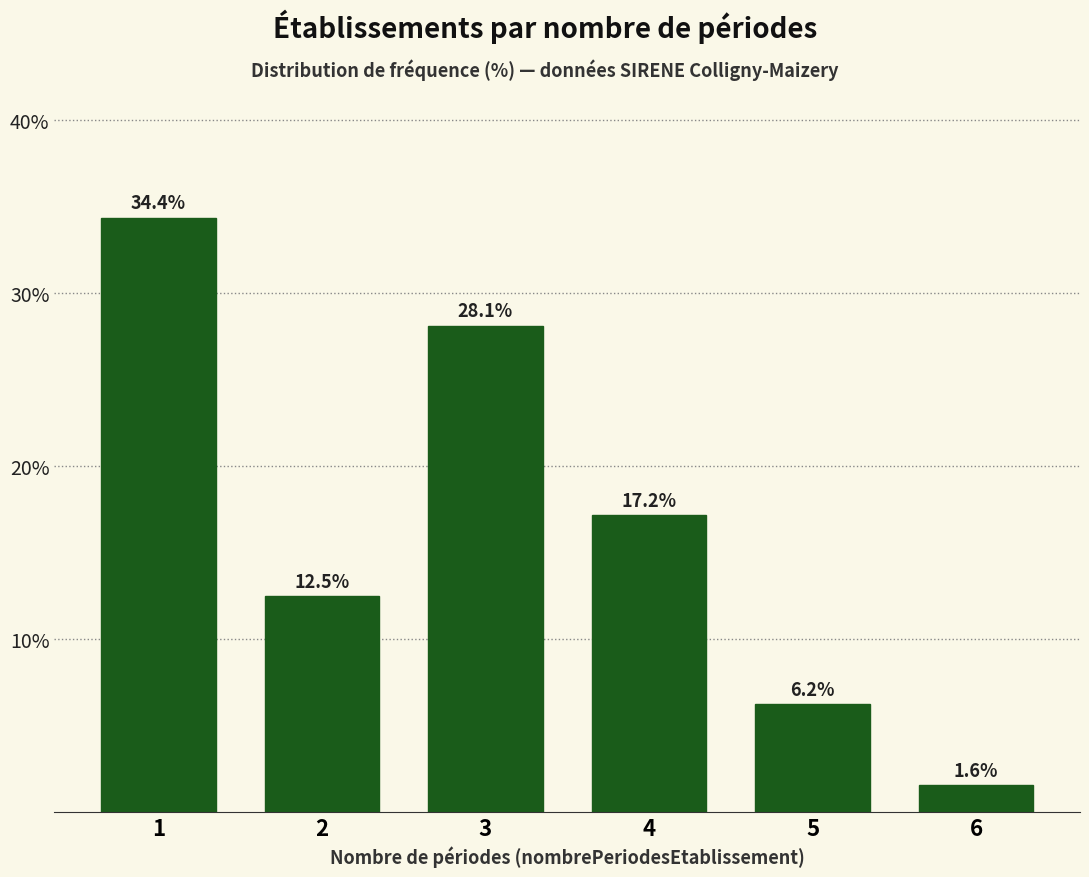

What is the difference between the maximum and minimum values?

32.8